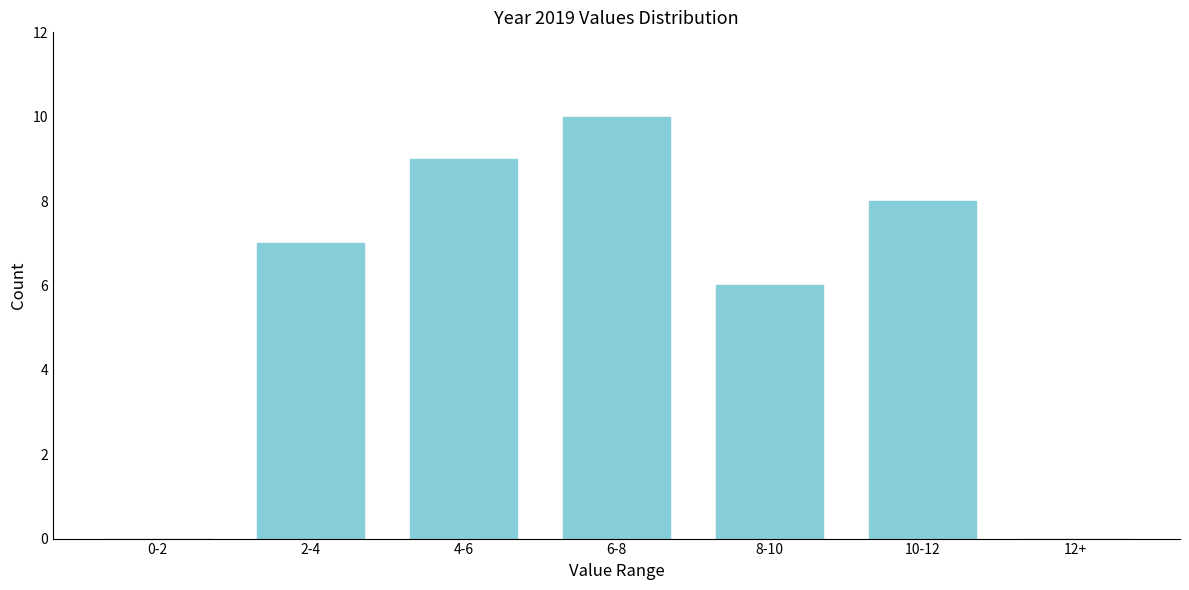

Reading left to right, extract all data points from this chart.

0-2=0	2-4=7	4-6=9	6-8=10	8-10=6	10-12=8	12+=0